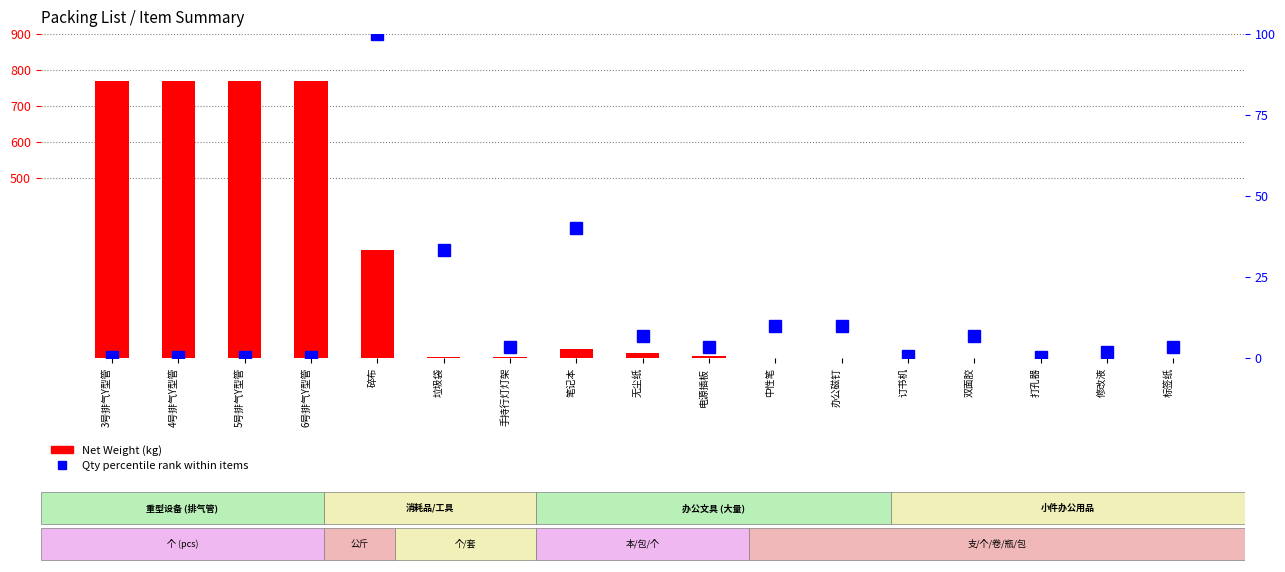

What is the total value across all series at 订书机?

1.3